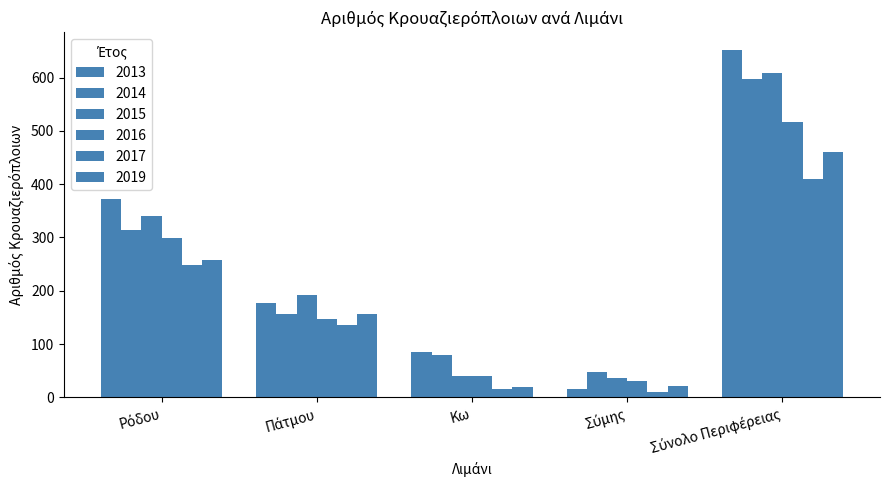

List the series in order of their peak value, lowest first.

2017, 2019, 2016, 2014, 2015, 2013